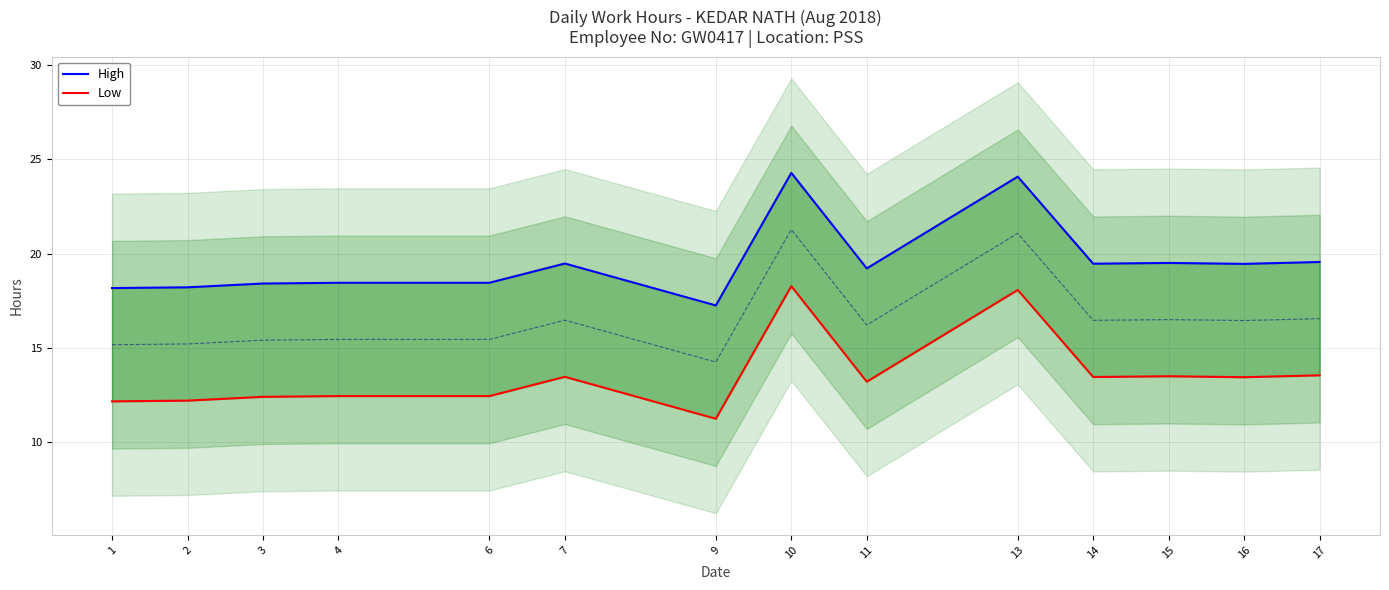

Which series changed the most between 4 and 16?

High